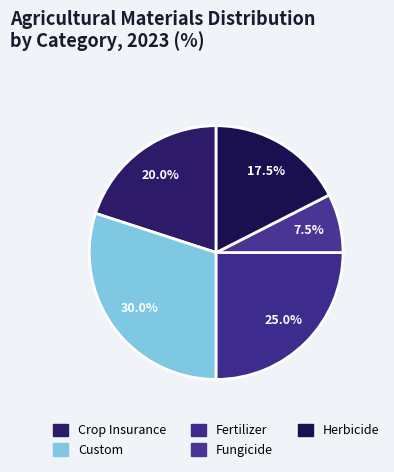

How many segments does this pie chart have?

5